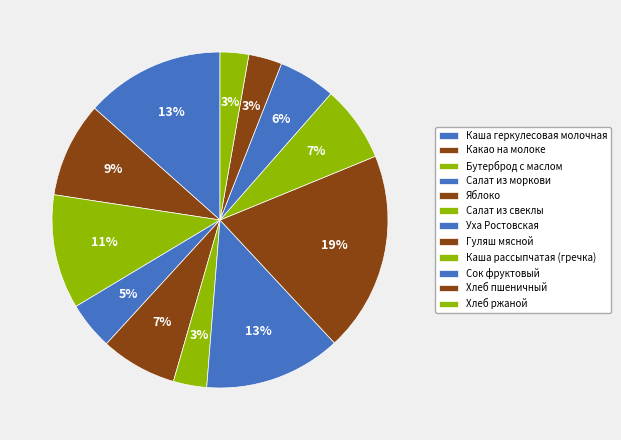

Count the number of slices in the pie.

12